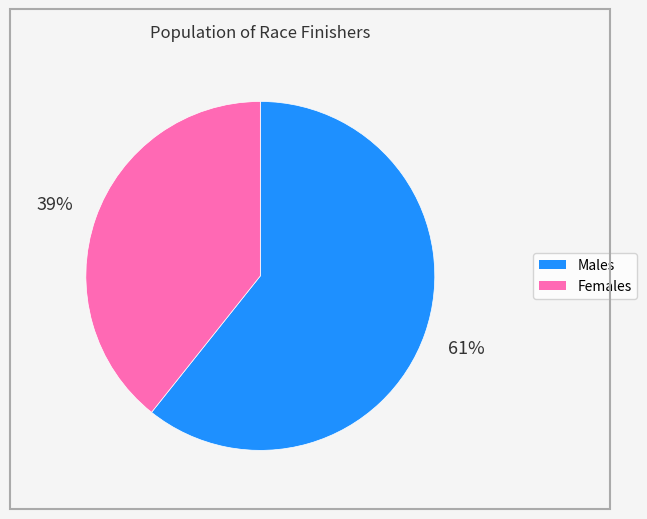

Is there a majority slice in this chart?

Yes